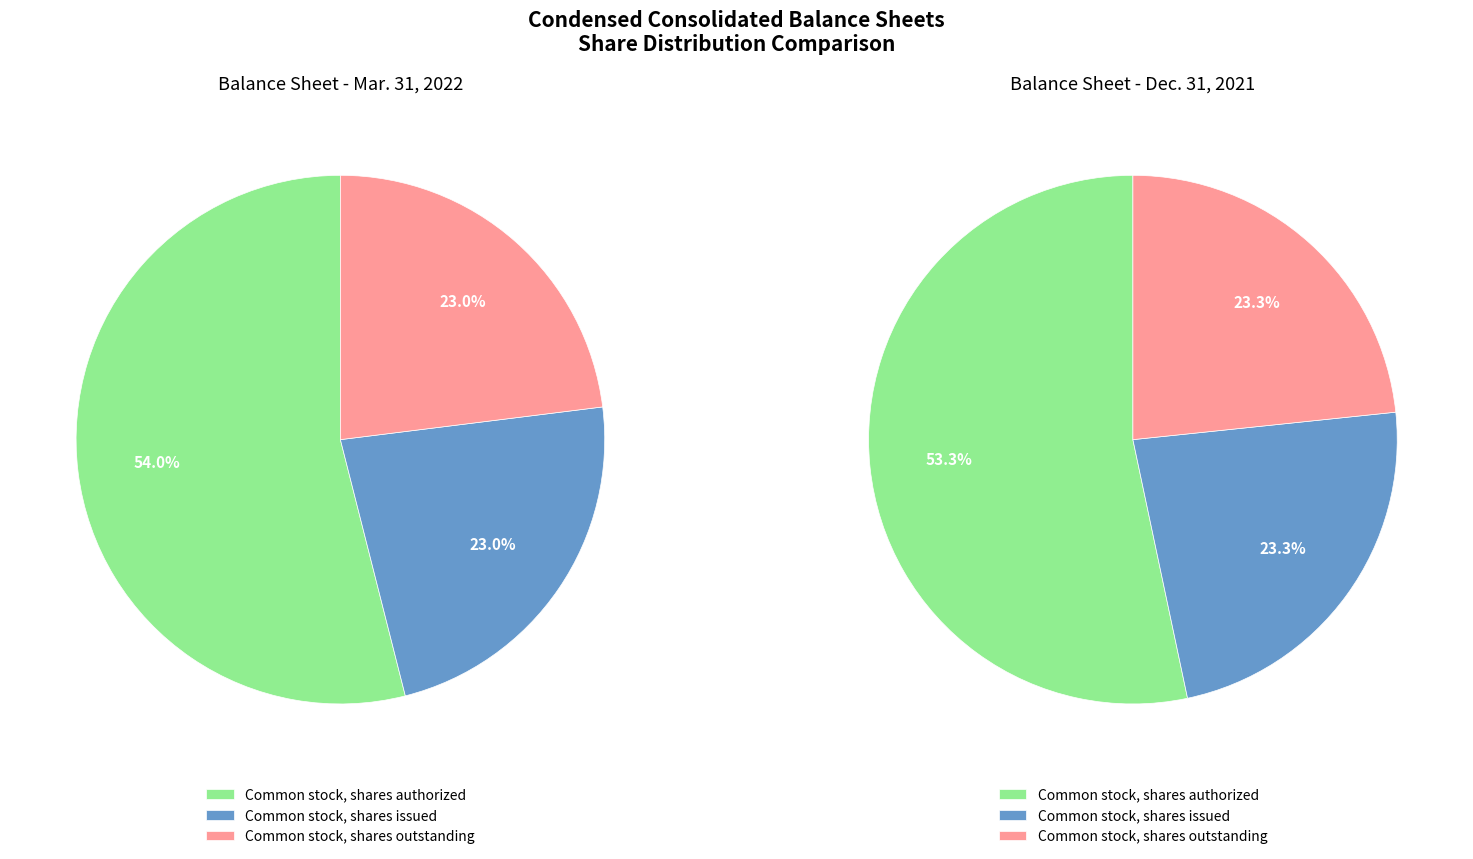

Which slice is the smallest?

Common stock, shares issued